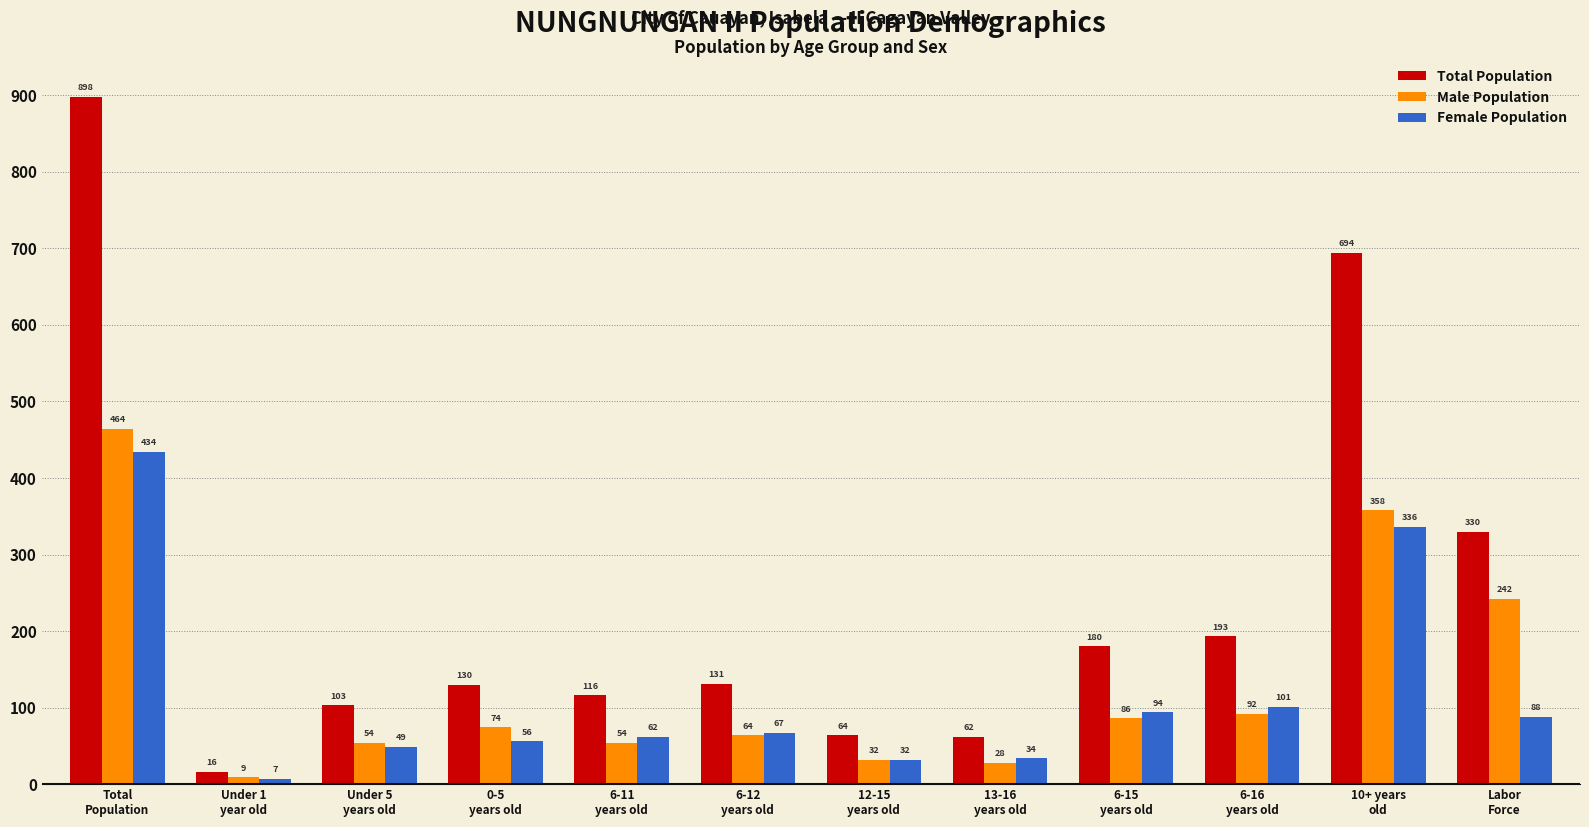

What is the value of the Total Population bar at the 2nd from the left?

16